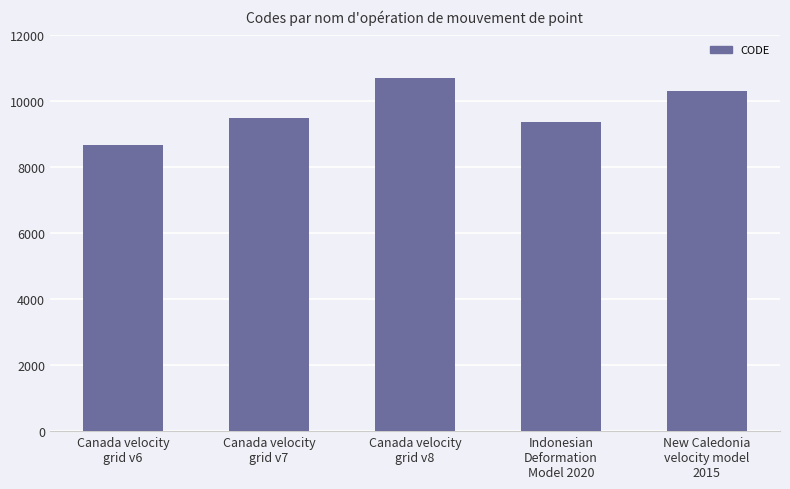

Approximately how many times larger is the value at Canada velocity
grid v7 compared to Indonesian
Deformation
Model 2020?

1.0